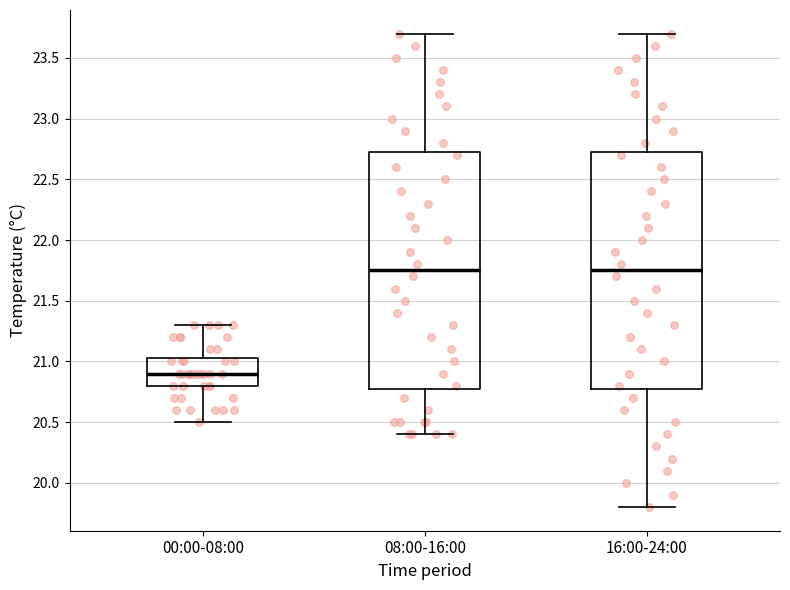

Which box has the lowest median line?

00:00-08:00